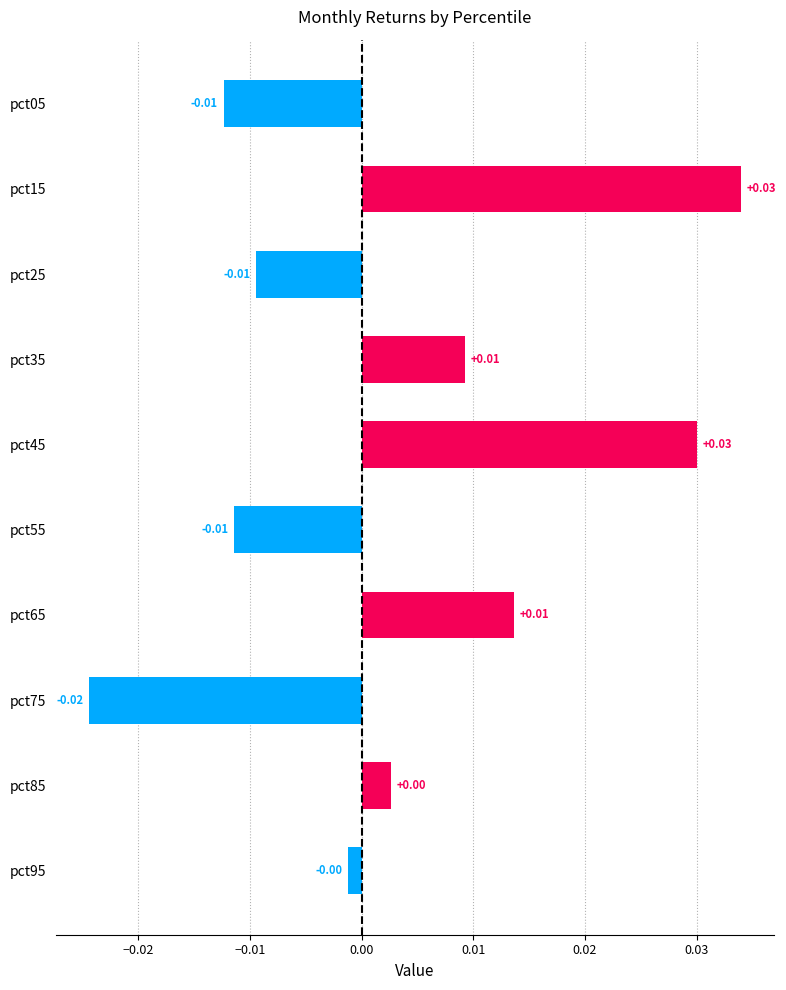

How many bars are there in total?

10